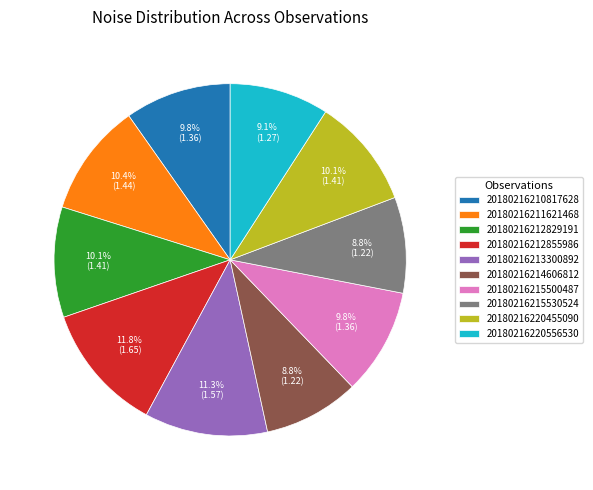

Count the number of slices in the pie.

10